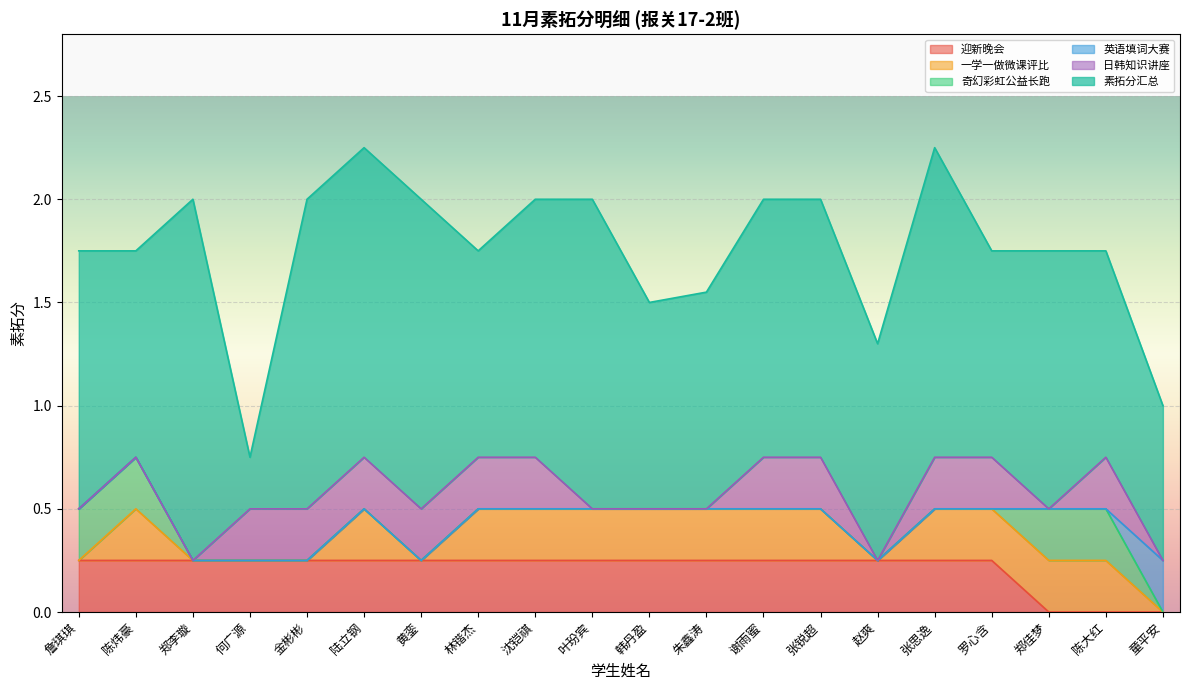

What position from the left is 张思逸?

16